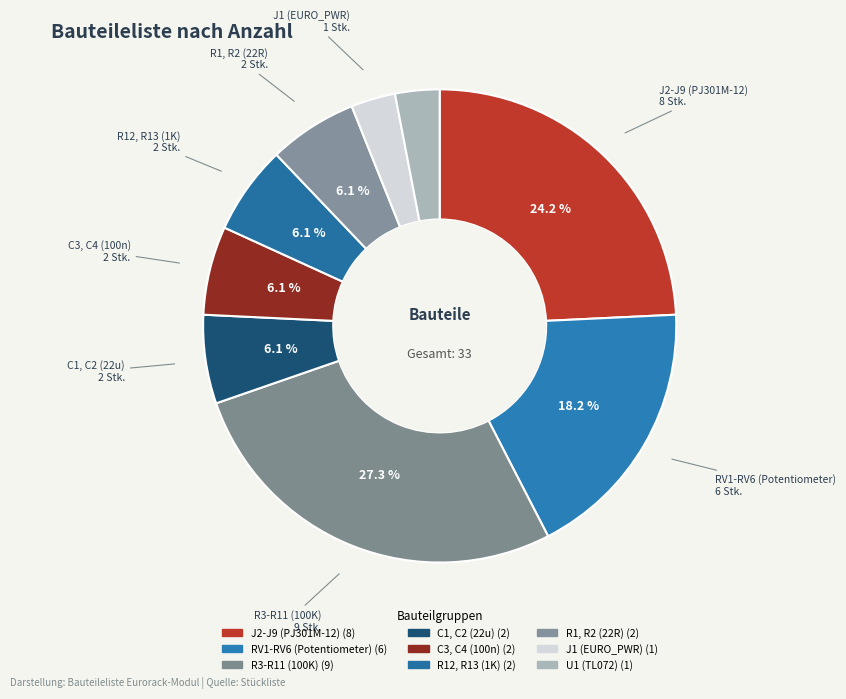

To the nearest percent, what is the difference between the C3, C4 (100n) and J2-J9 (PJ301M-12) slice percentages?

18%